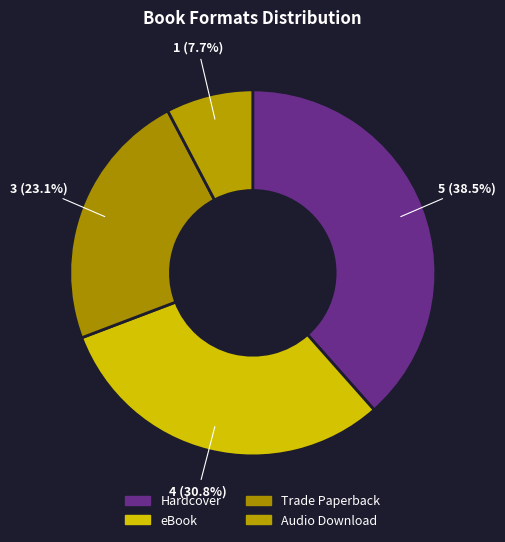

How many slices are in this pie chart?

4